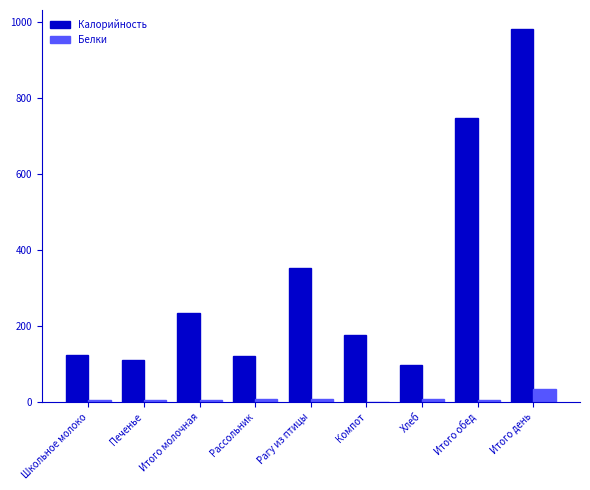

What is the sum of all Белки values?

80